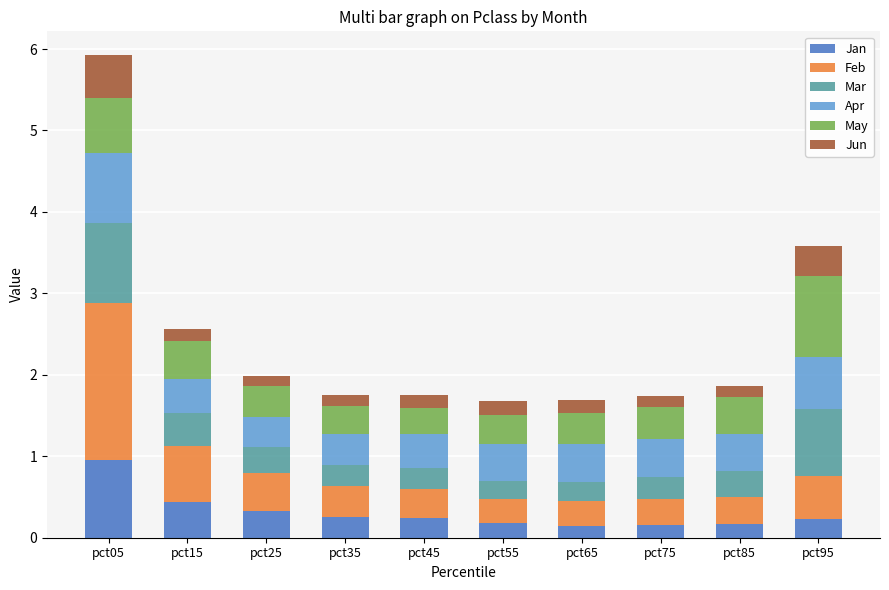

What is the total value across all series at pct05?

5.9